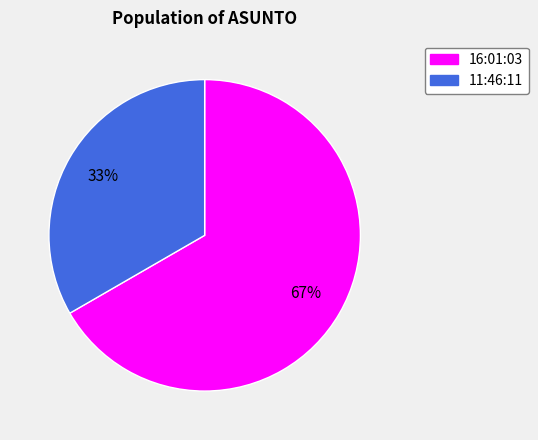

To the nearest percent, what portion does 11:46:11 represent?

33%